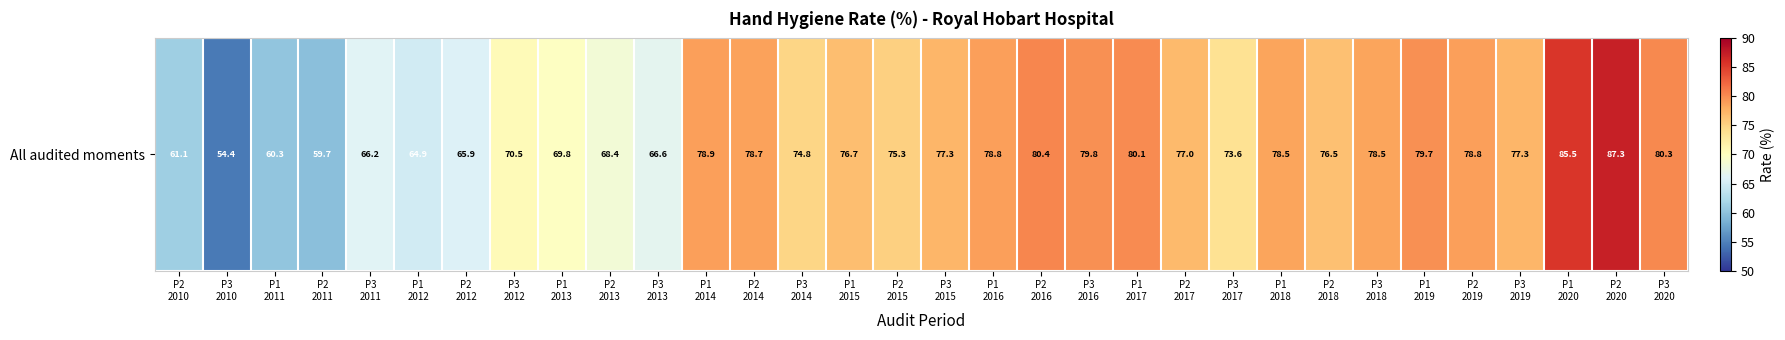

What is the average value?

73.8